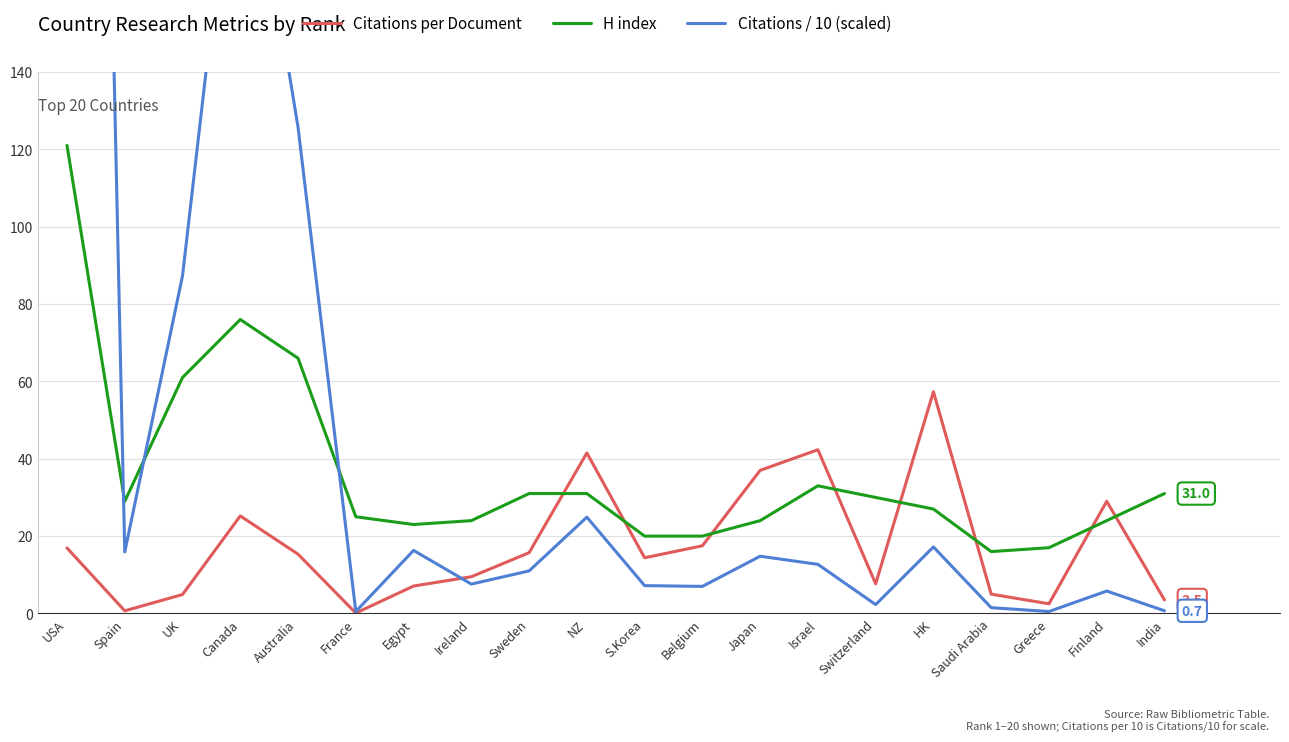

Rank the series by their average value, from lowest to highest.

Citations per Document, H index, Citations / 10 (scaled)